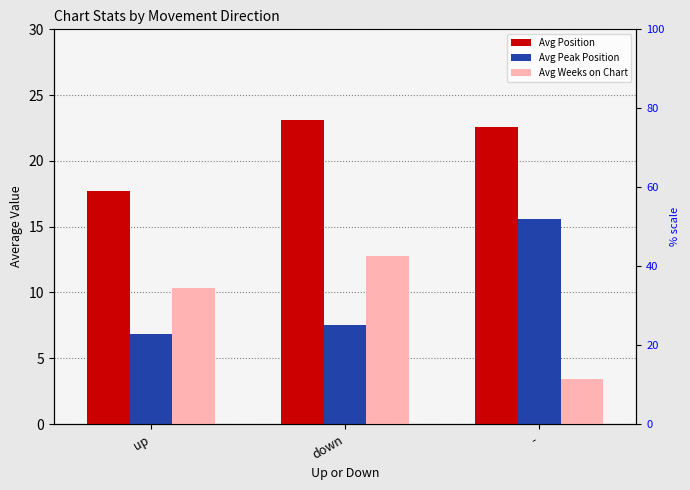

How many bars are there in total?

9